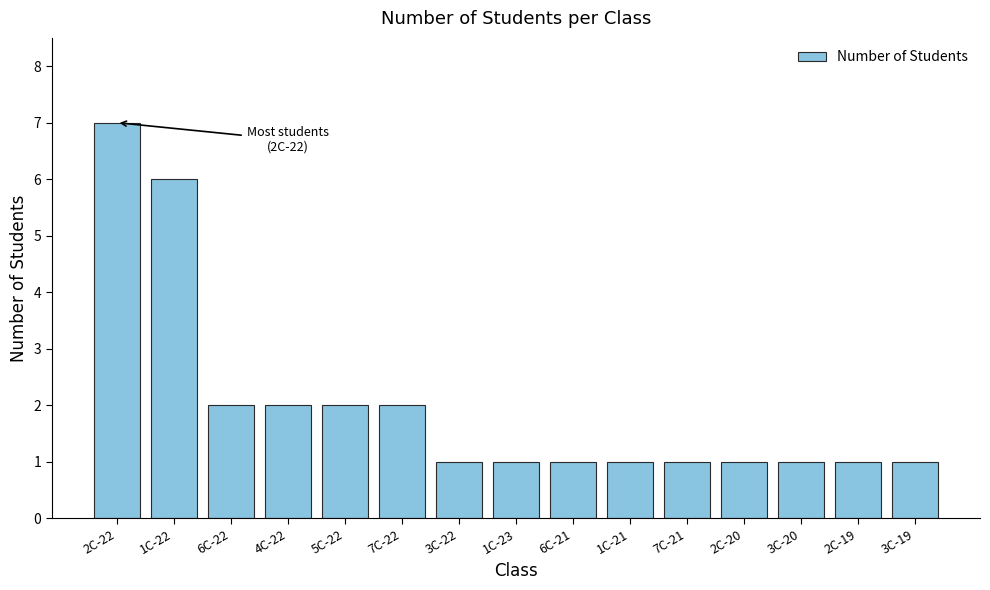

What is the value of the 3rd bar from the left?

2